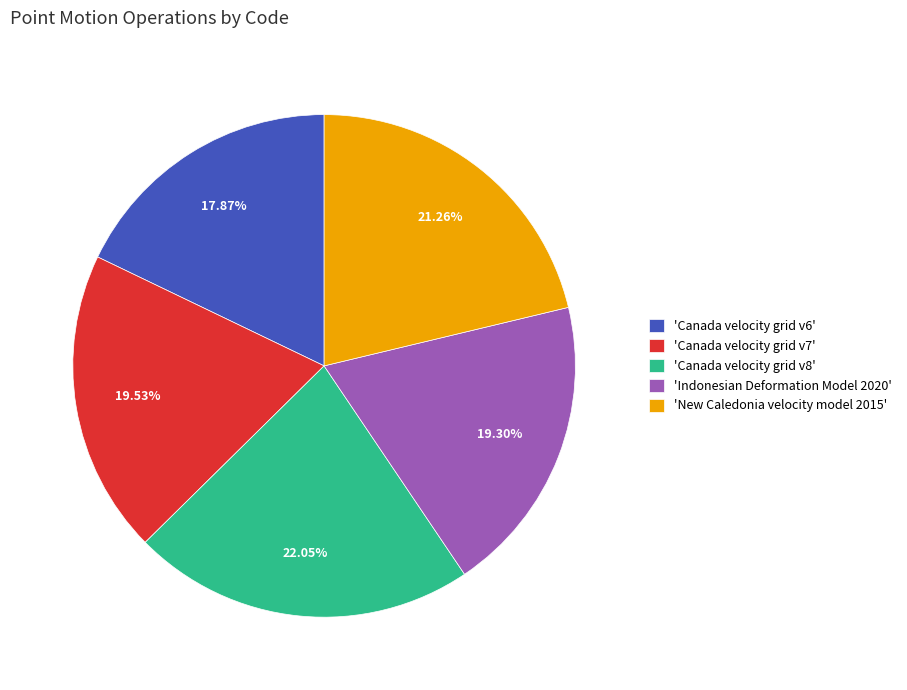

Does 'Canada velocity grid v8' represent more than half of the total?

No